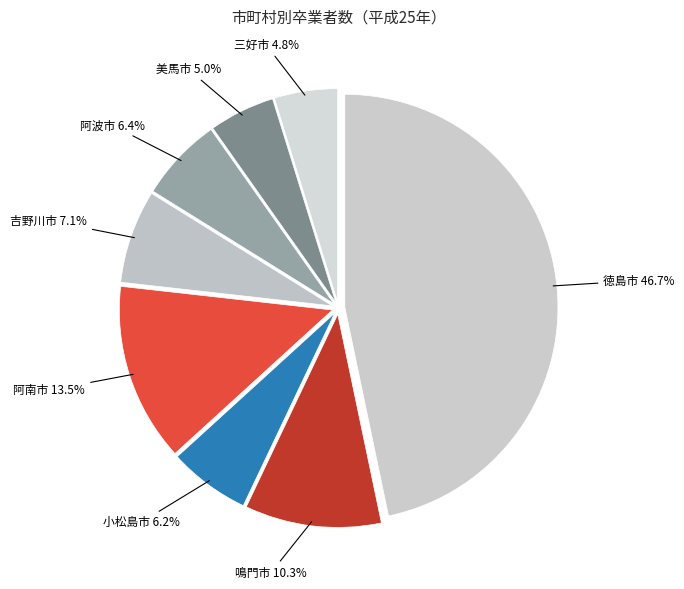

To the nearest percent, what portion does 吉野川市 represent?

7%